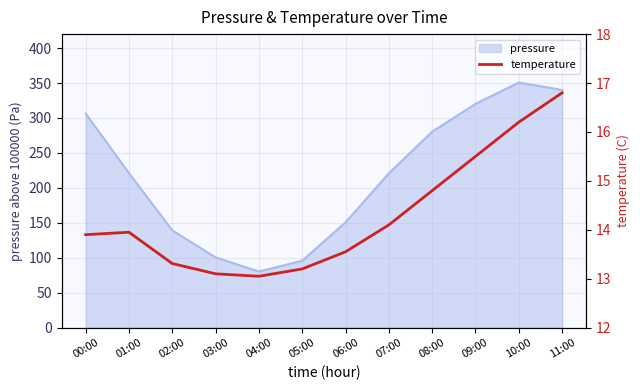

The chart shows a value of 14.8 at 08:00. True or false?

True